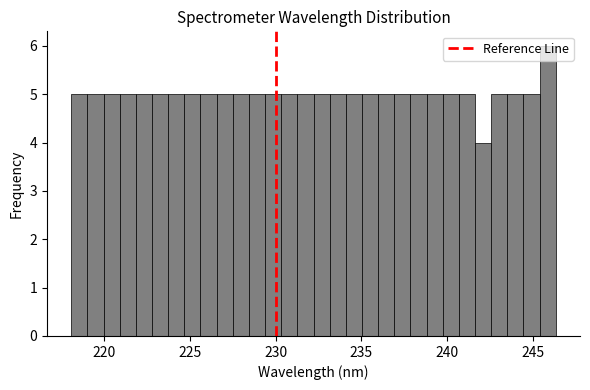

Read against the x-axis, roughly where is the centre of the tallest bar?

246.0